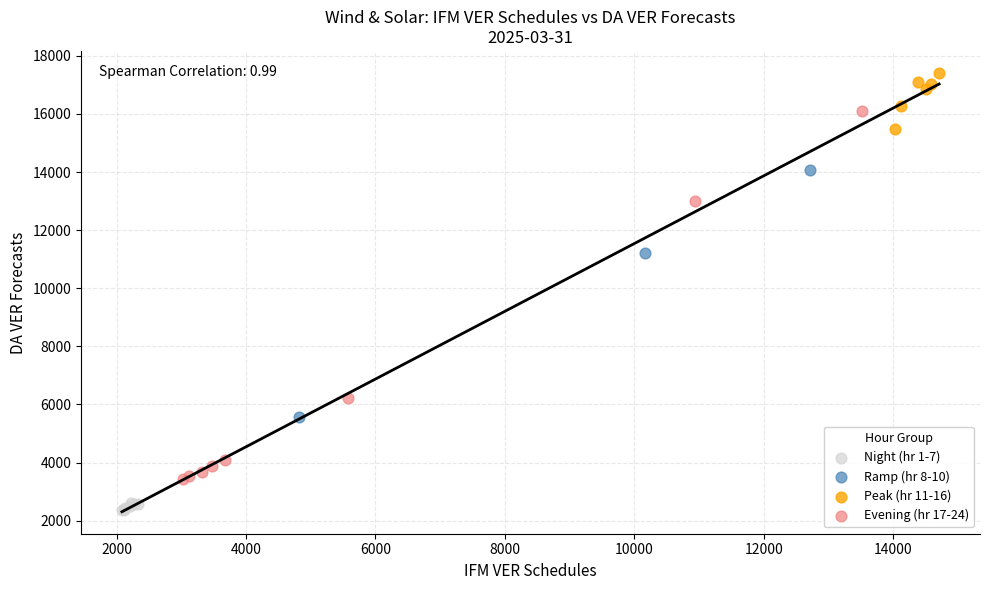

Which series reaches the minimum Y coordinate?

Night (hr 1-7)